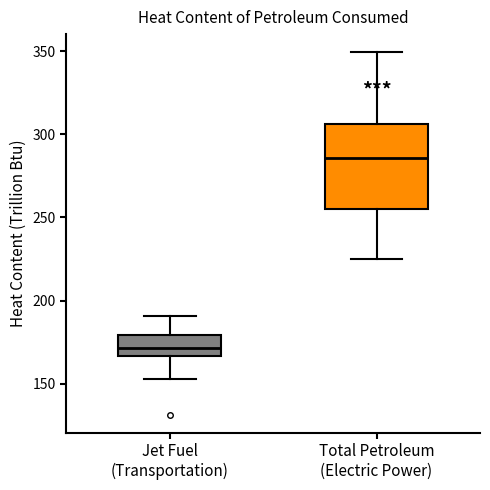

Reading left to right, transcribe this box plot: for each box, give where its median line is, the range the box spans, and where its two whiskers end, as read against the y-axis. The values are not printed on the chart, so give them approximately, as read against the axis.

Jet Fuel (Transportation): median 170, box 165 to 180, whiskers 155 to 190
Total Petroleum (Electric Power): median 285, box 255 to 305, whiskers 225 to 350